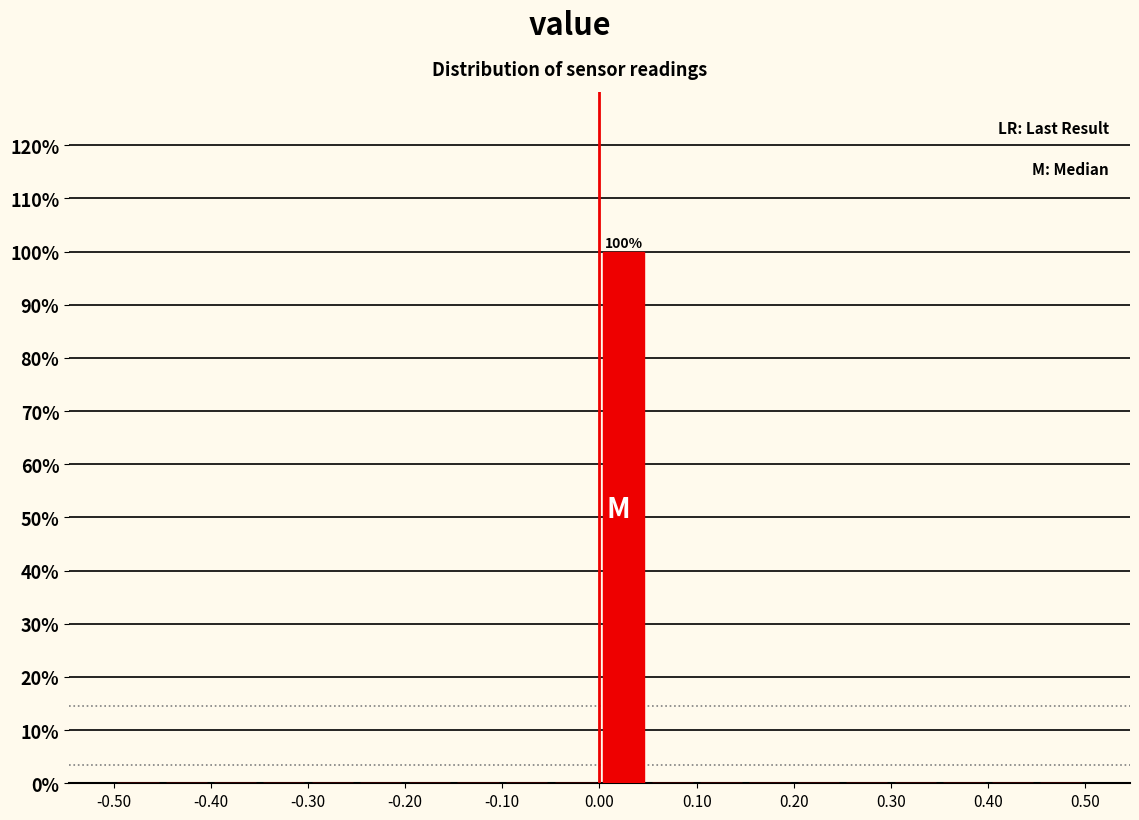

Over which range of the x-axis is the bar tallest?

0.00 to 0.05